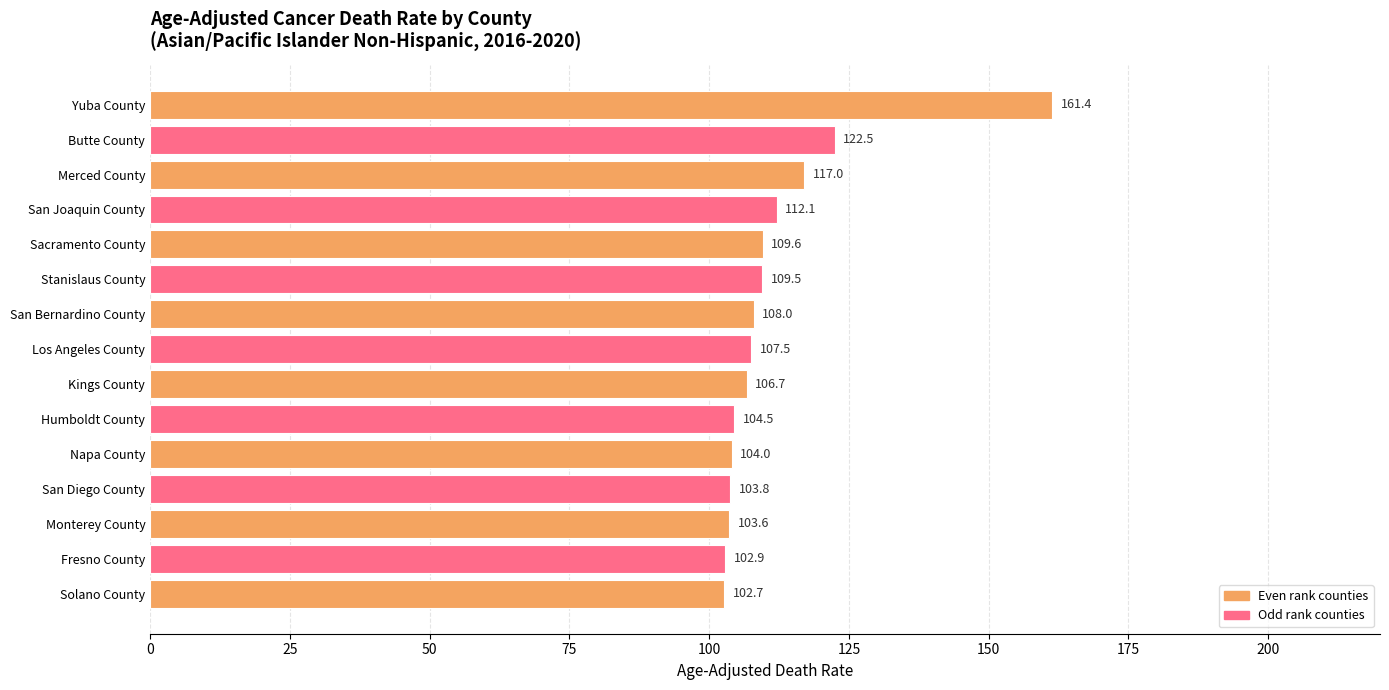

Between Fresno County and Merced County, which is larger?

Merced County